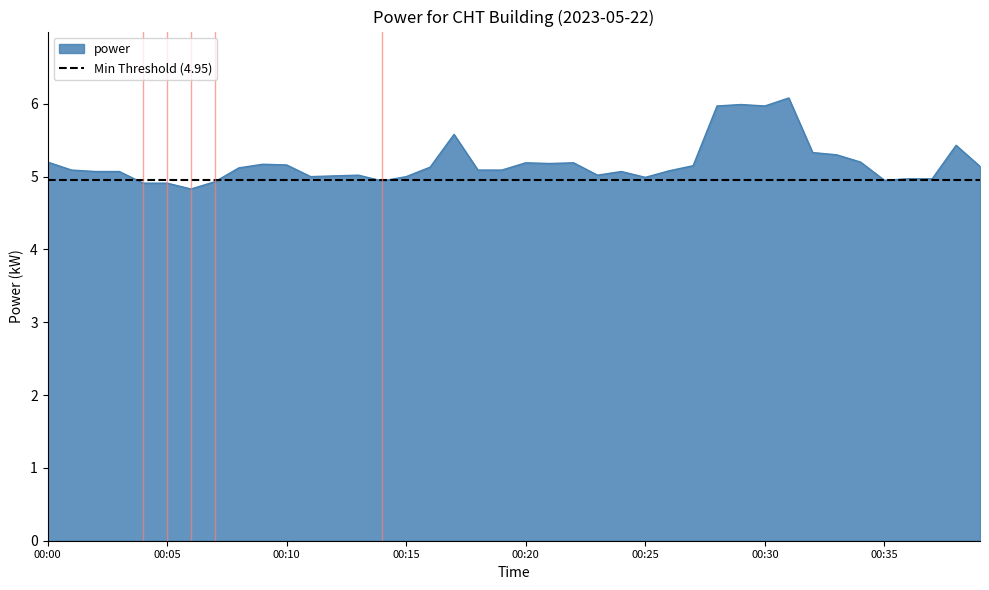

What is the value of the 26th point from the left?

5.0